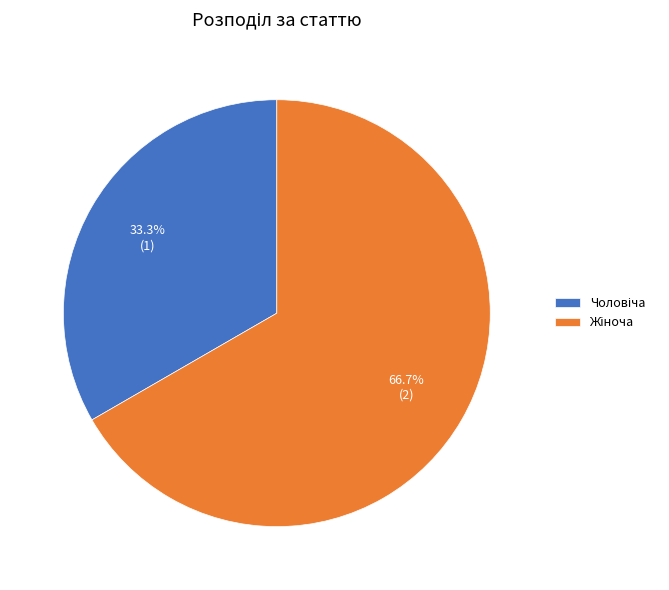

Does any single category account for the majority?

Yes